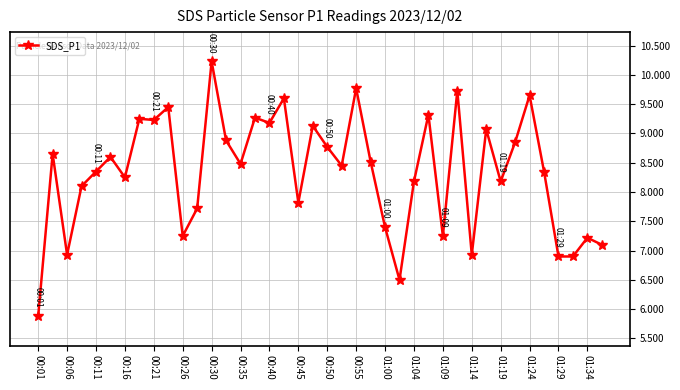

True or false: the data has more than 2 interior local peaks.

True